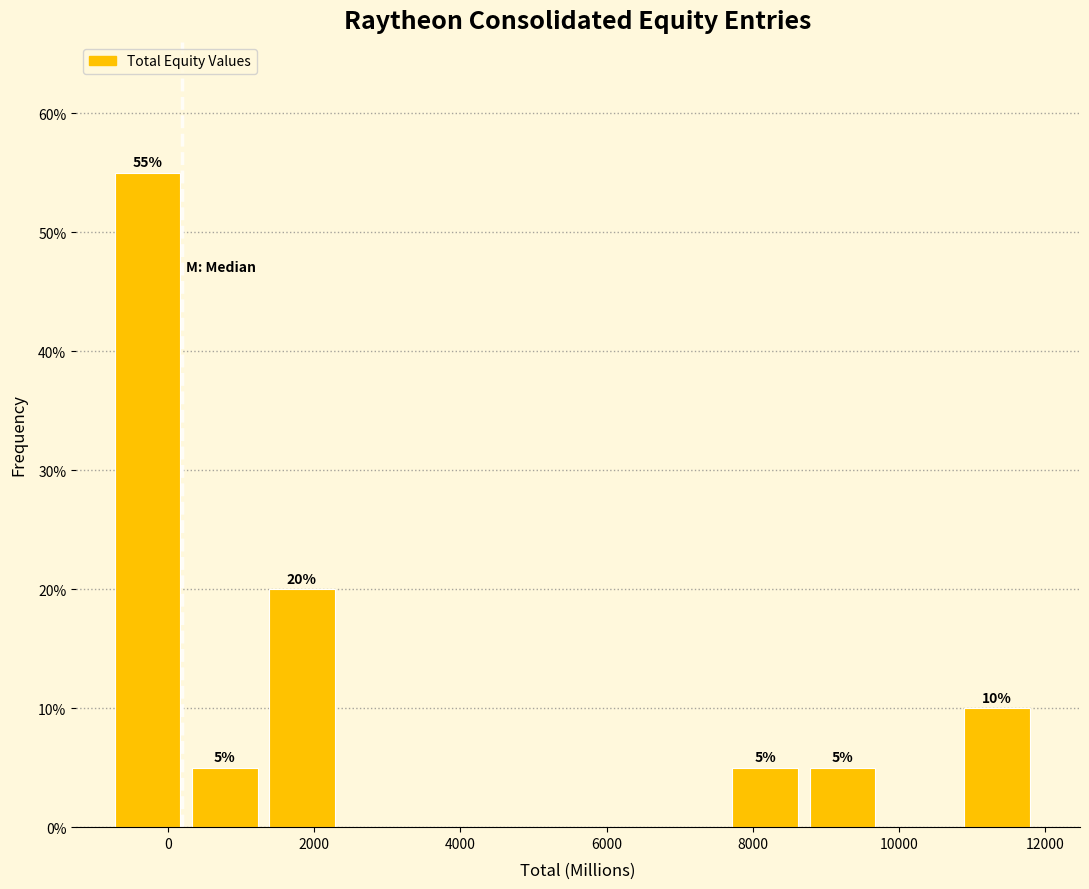

Over which range of the x-axis is the bar tallest?

-800 to 400